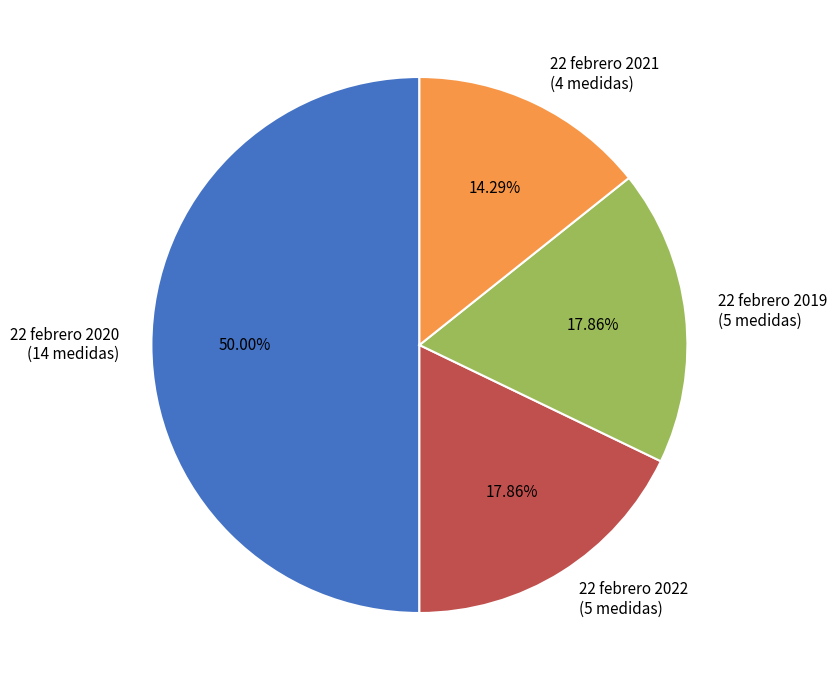

Is the sum of 22 febrero 2021 (4 medidas) and 22 febrero 2019 (5 medidas) greater than half?

No